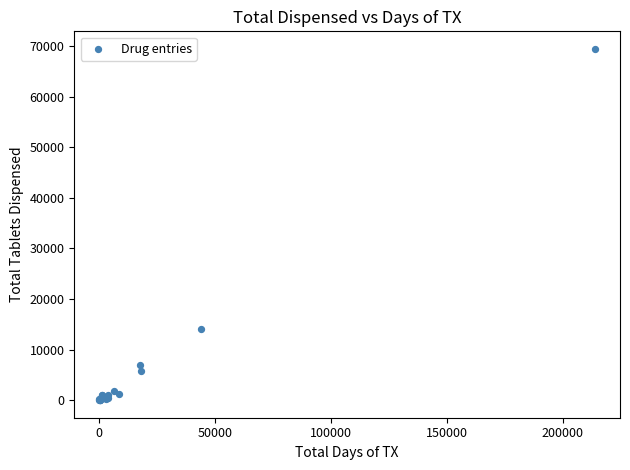

What Y value in the scatter plot is closest to 34737?

13987.2